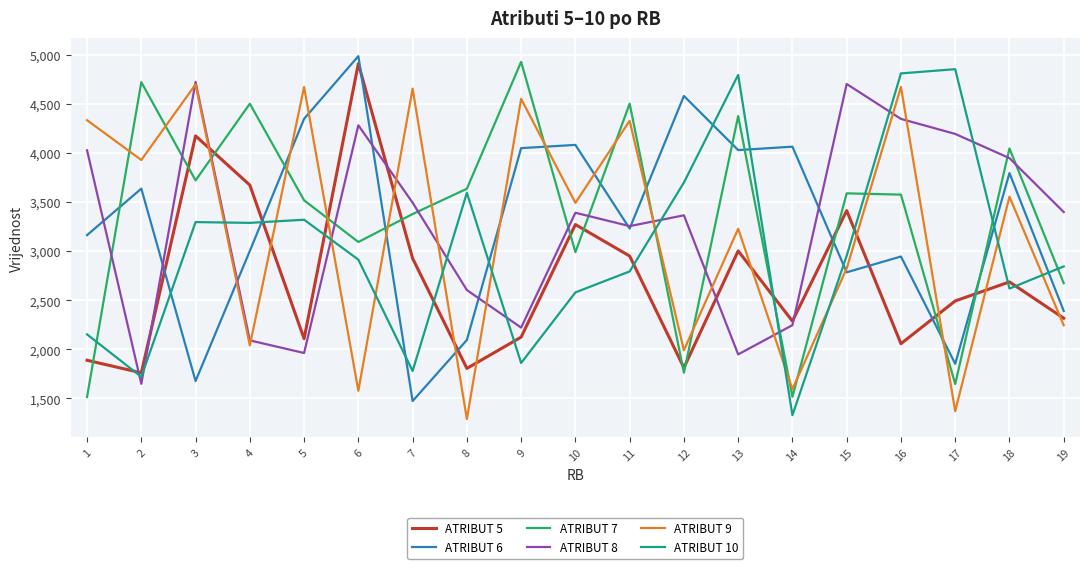

True or false: ATRIBUT 10 has a value of 4609 at 11.

False